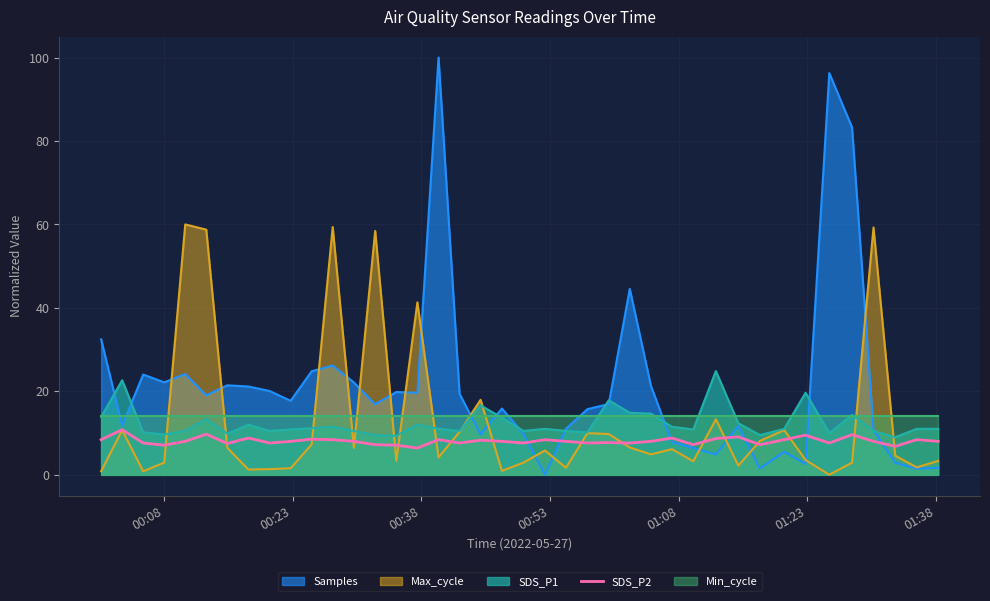

What is the maximum value for Max_cycle?

60.0